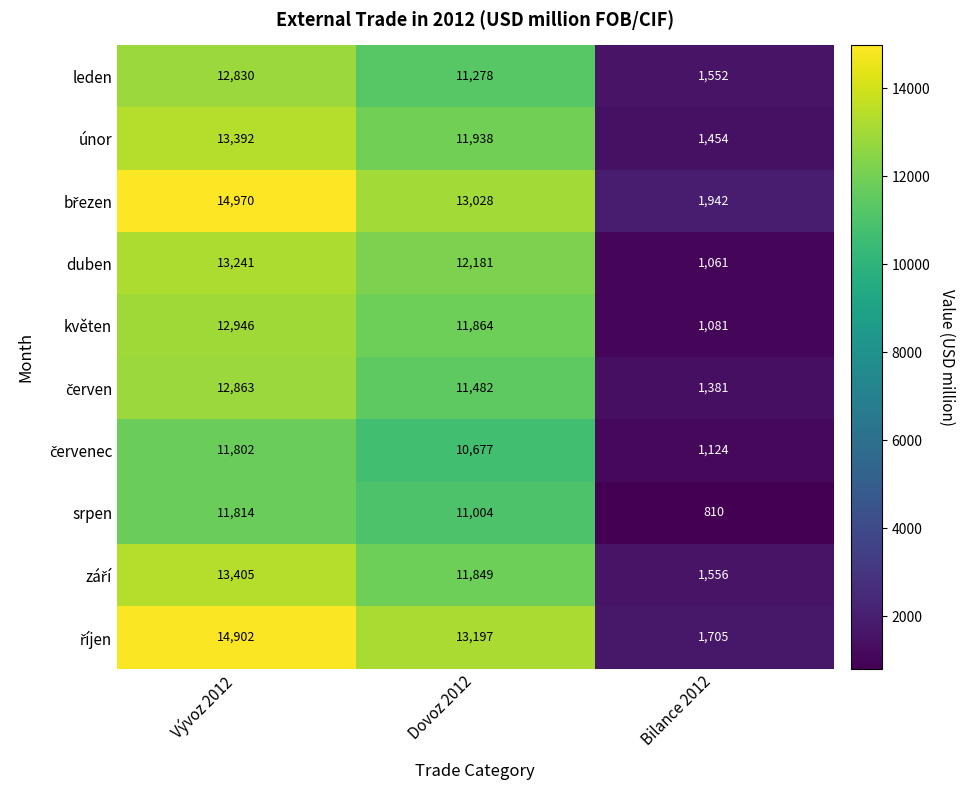

At which label does květen first exceed 11864?

Vývoz 2012